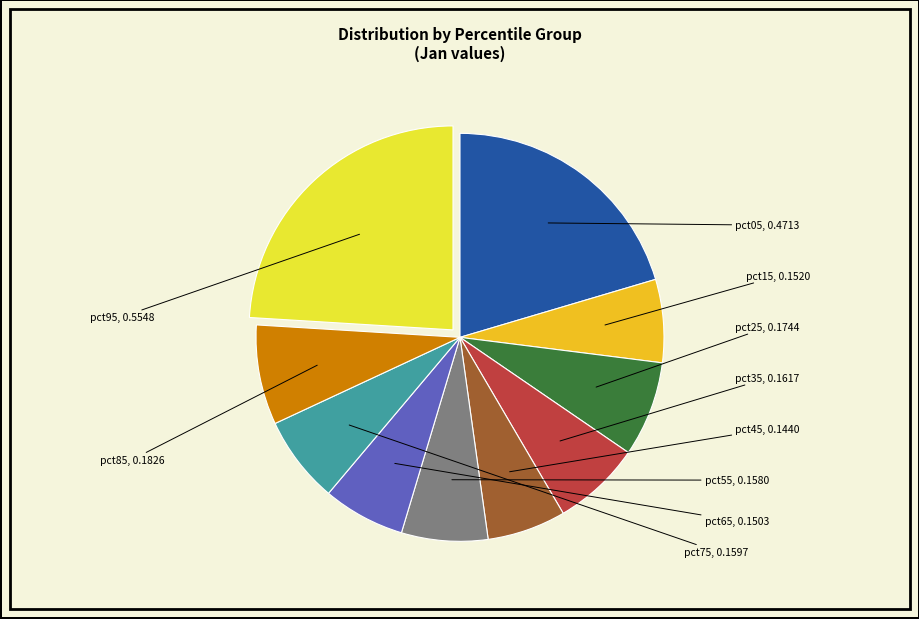

How many slices are in this pie chart?

10